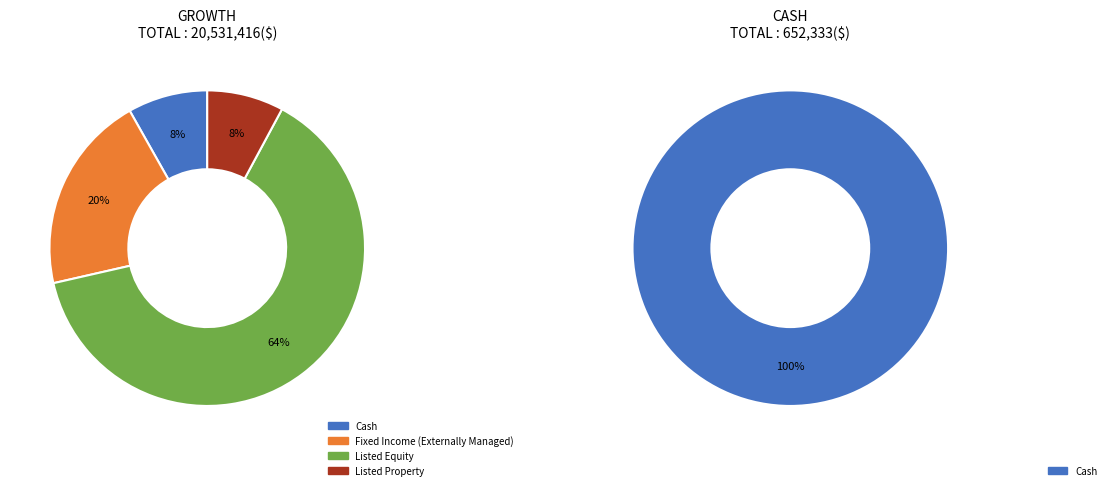

Rank the categories by value from lowest to highest.

Listed Property, Cash, Fixed Income (Externally Managed), Listed Equity